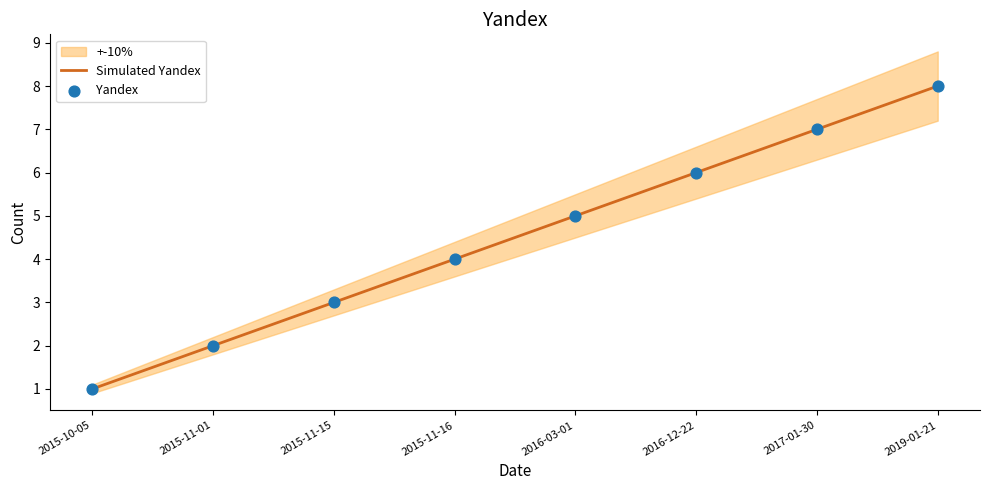

Which series has the widest spread of Y values?

Simulated Yandex